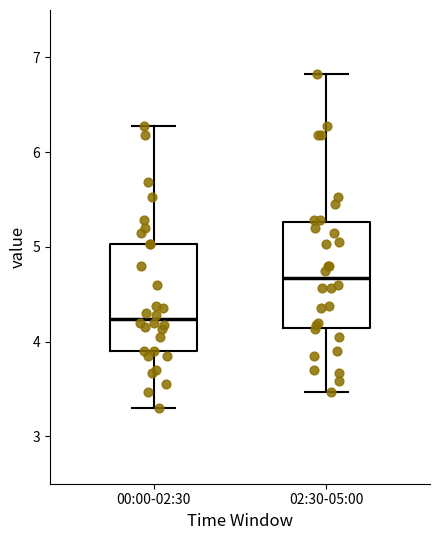

Reading left to right, read every box against the y-axis: the position of its median line, the range the box covers, and the ends of its whiskers. The values are not printed on the chart, so give them approximately, as read against the axis.

00:00-02:30: median 4.2, box 3.9 to 5.0, whiskers 3.3 to 6.3
02:30-05:00: median 4.7, box 4.1 to 5.3, whiskers 3.5 to 6.8